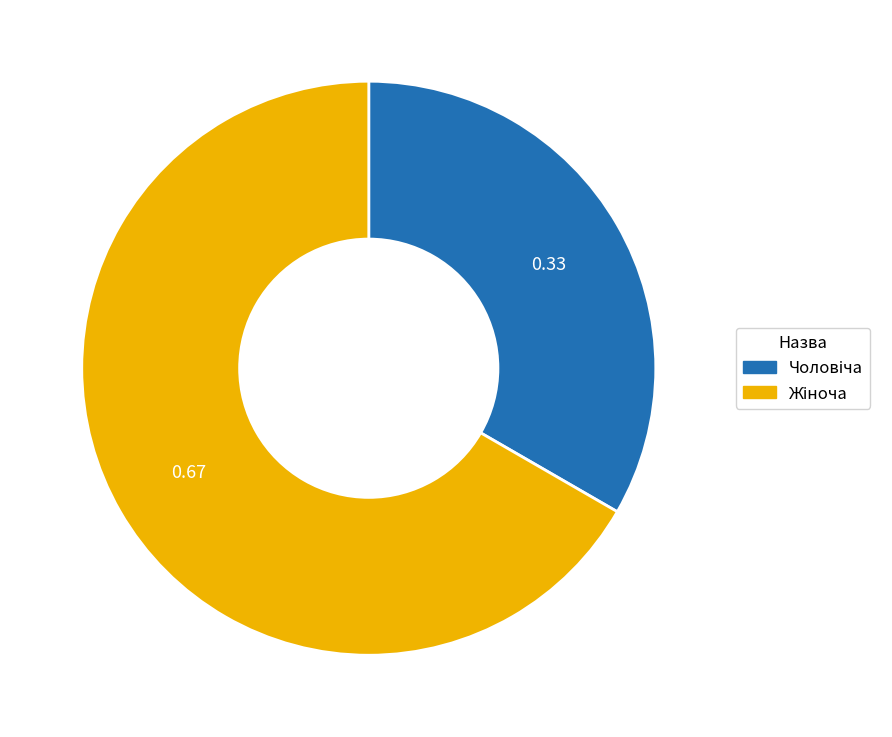

Is there a majority slice in this chart?

Yes